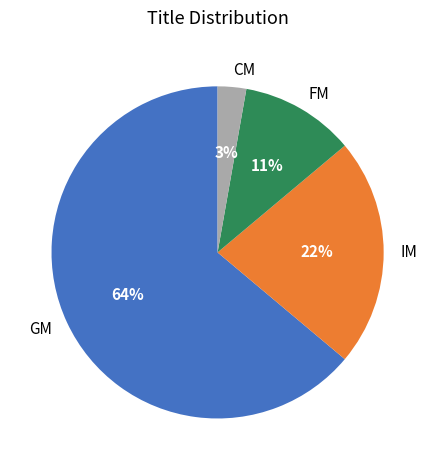

To the nearest percent, what percentage of the pie is CM?

3%